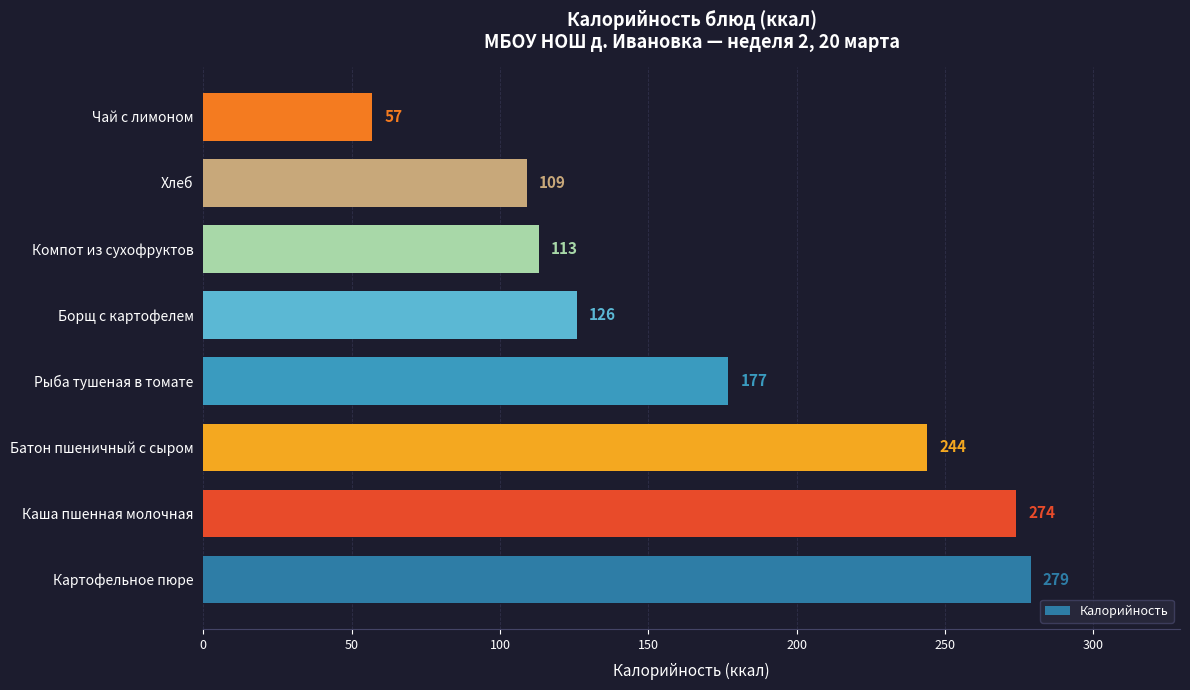

What is the change in value from Каша пшенная молочная to Чай с лимоном?

-217